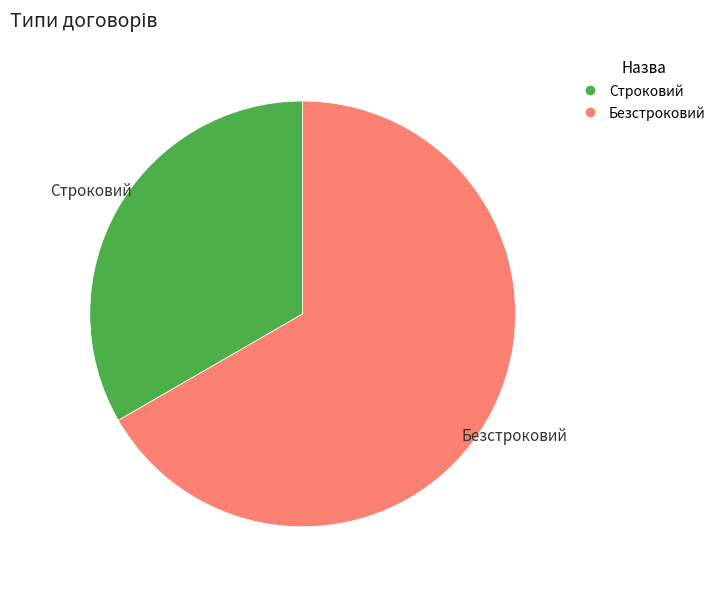

Is the sum of Безстроковий and Строковий greater than half?

Yes